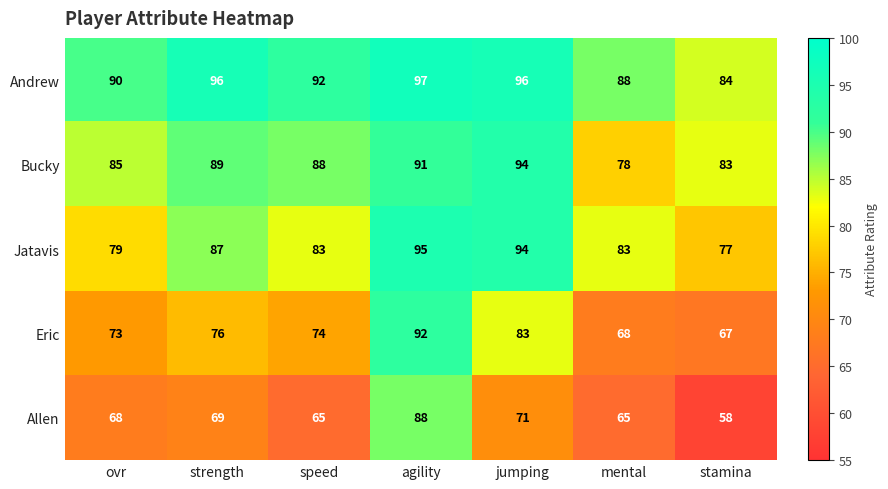

At how many categories does at least one series exceed 61?

7